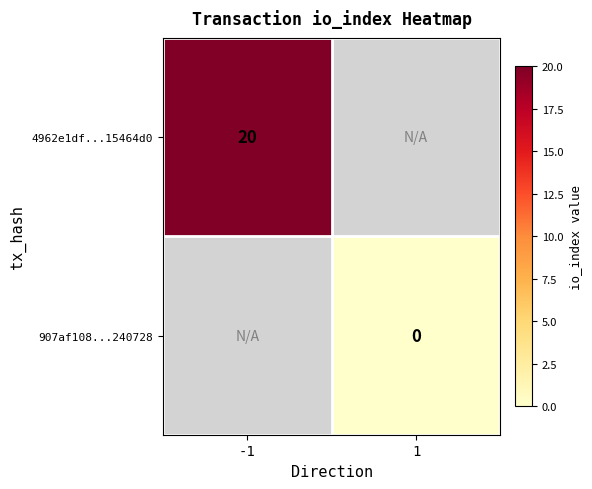

Is it true that 4962e1df...15464d0 equals 20 at -1?

True